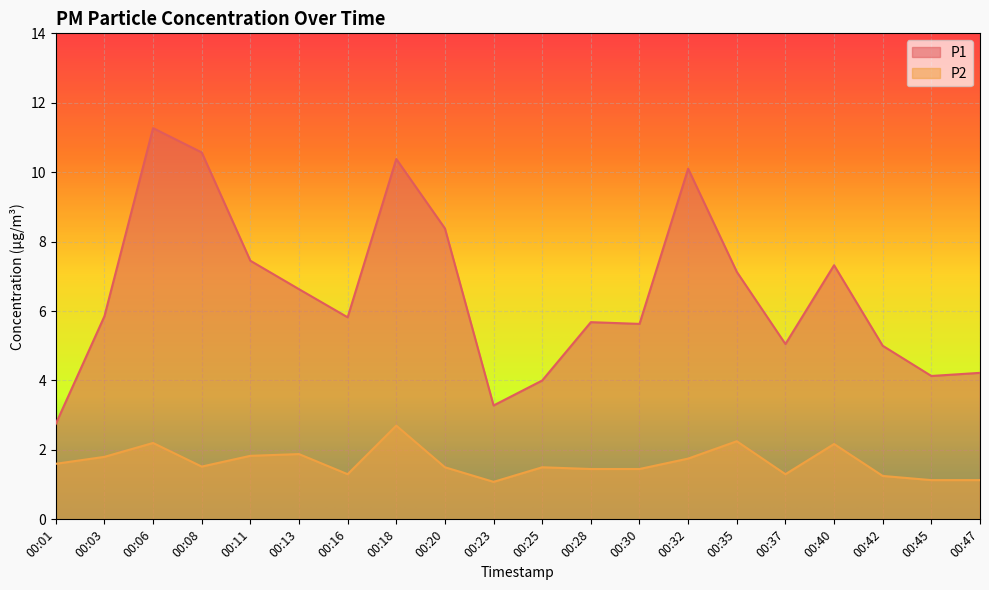

Count the number of data series in this chart.

2